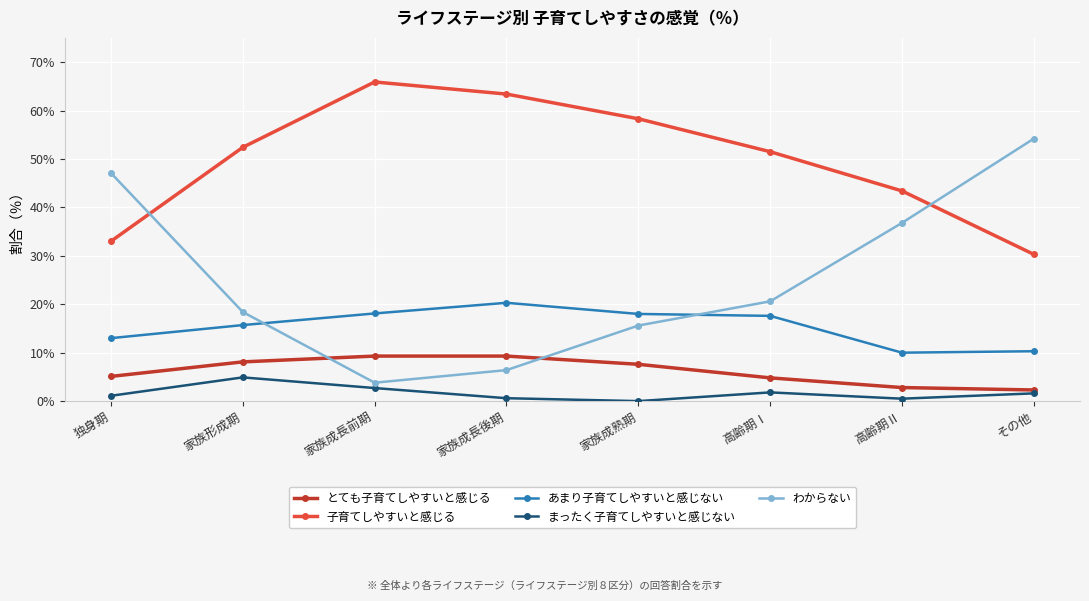

Does the chart display data point markers on the line(s)?

Yes